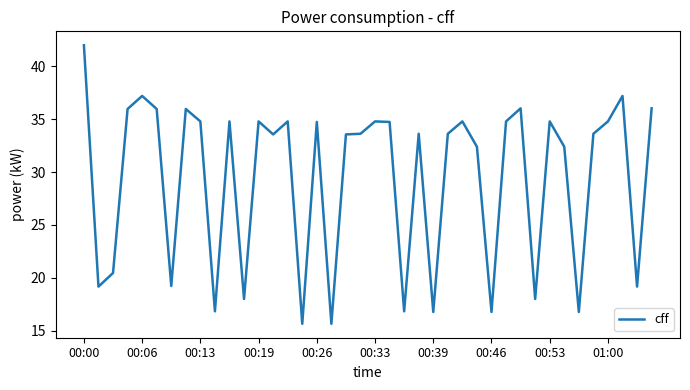

What is the smallest value displayed?

15.6